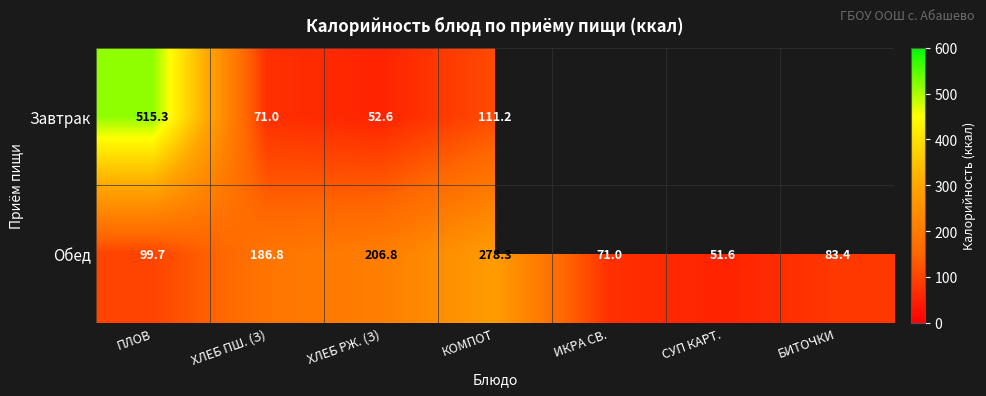

Where does the Обед series first go above 99?

ПЛОВ